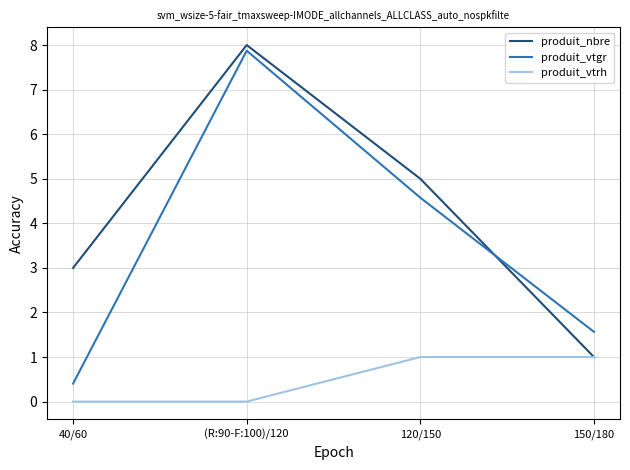

Is the value of produit_vtgr at (R:90-F:100)/120 greater than the value of produit_vtrh at 150/180?

Yes